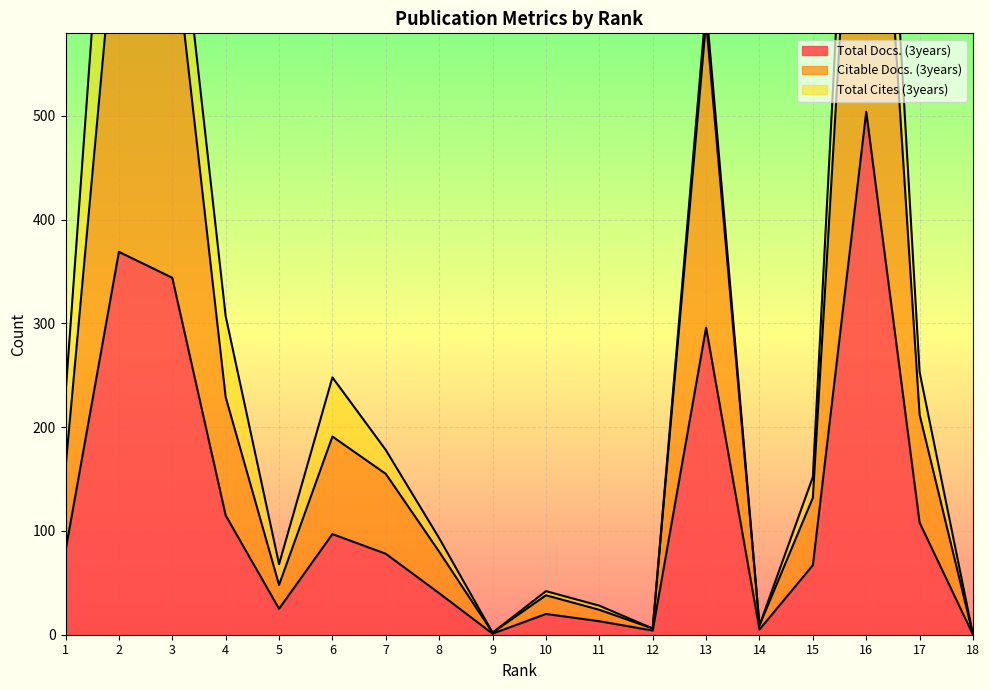

Is it true that Total Docs. (3years) equals -241 at 18?

False